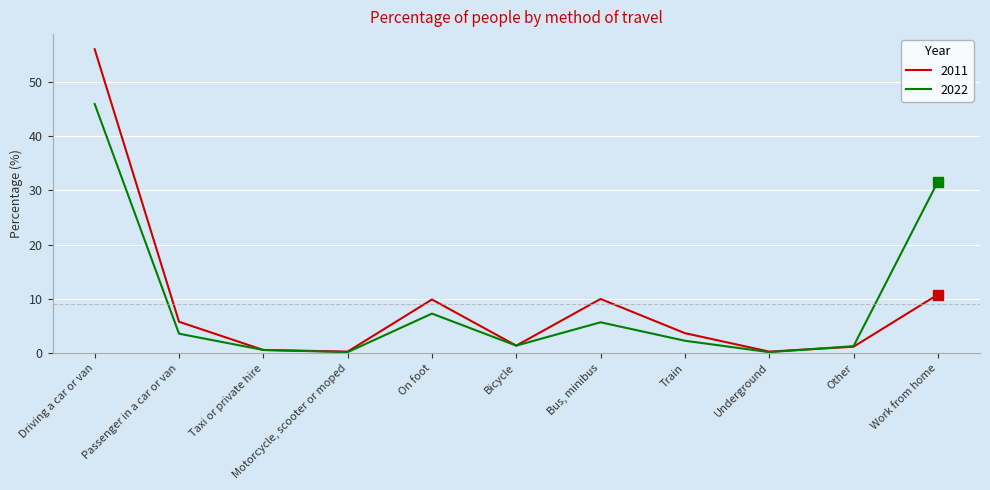

In 2011, how many points are lower than both neighbors (excluding endpoints)?

3